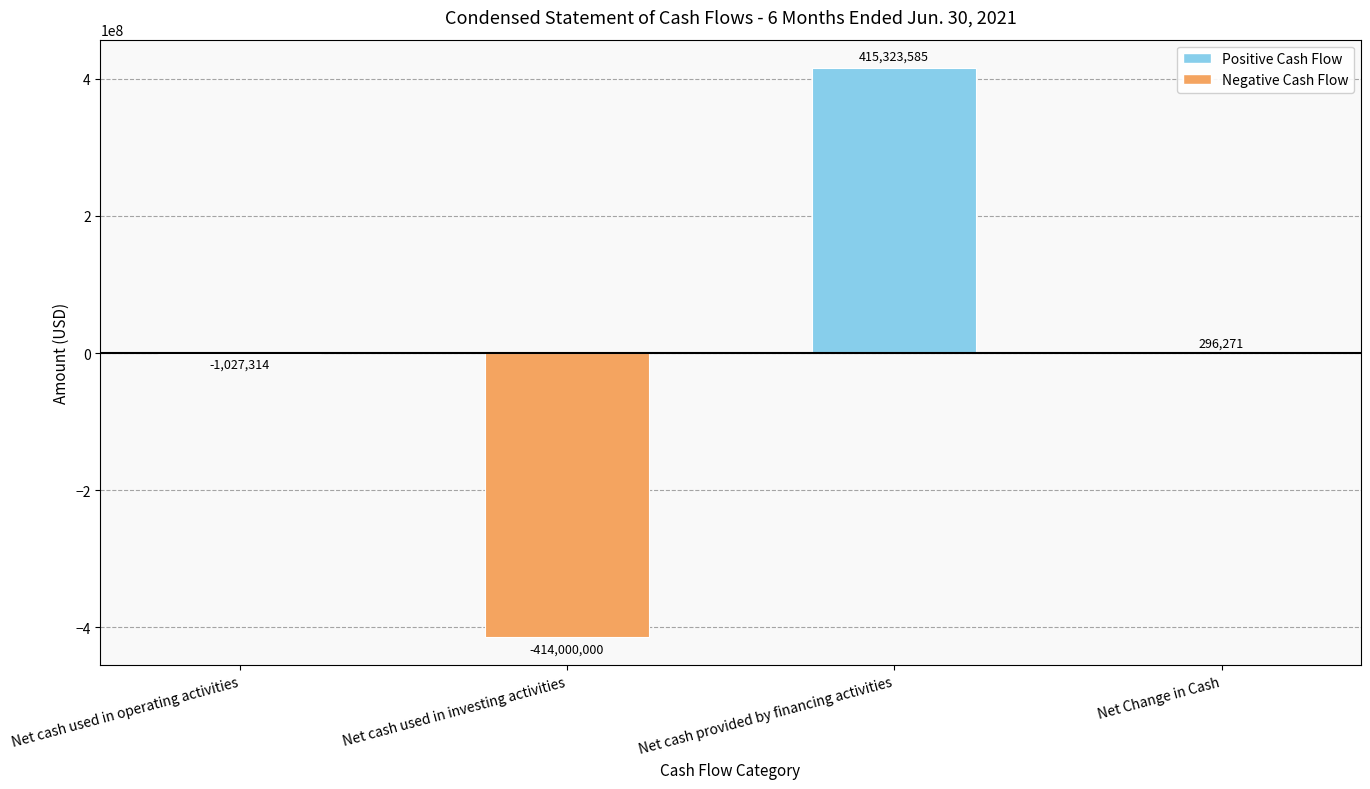

At which label does the data first exceed 296271?

Net cash provided by financing activities